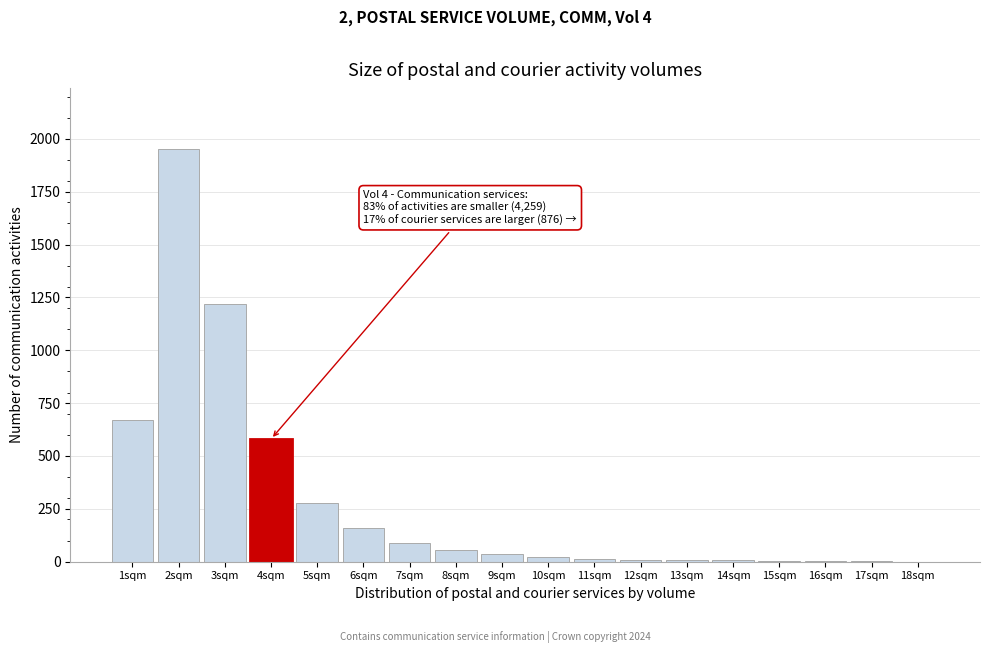

What is the sum of all values?

5109